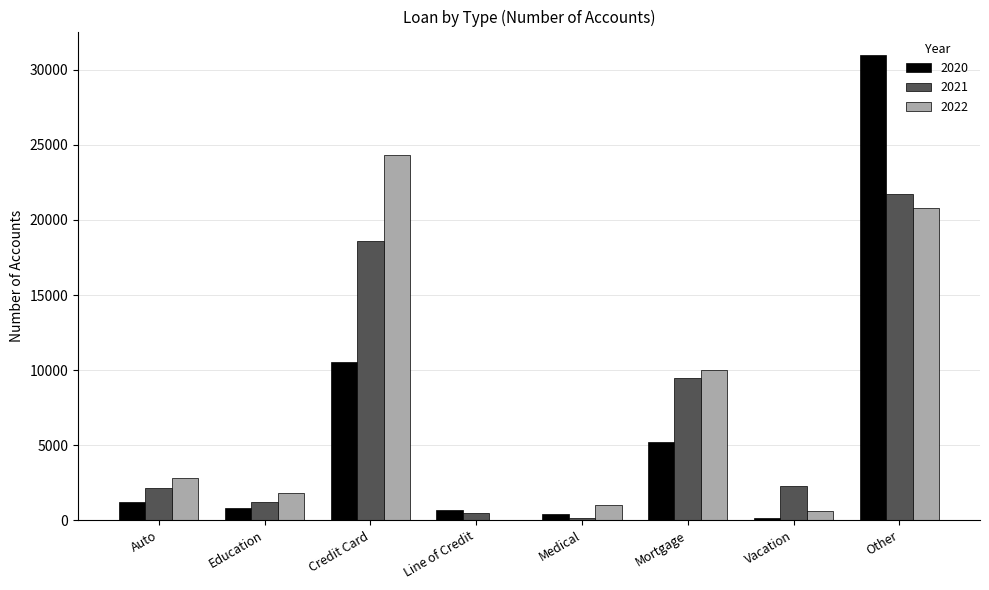

What is the maximum value for 2021?

21709